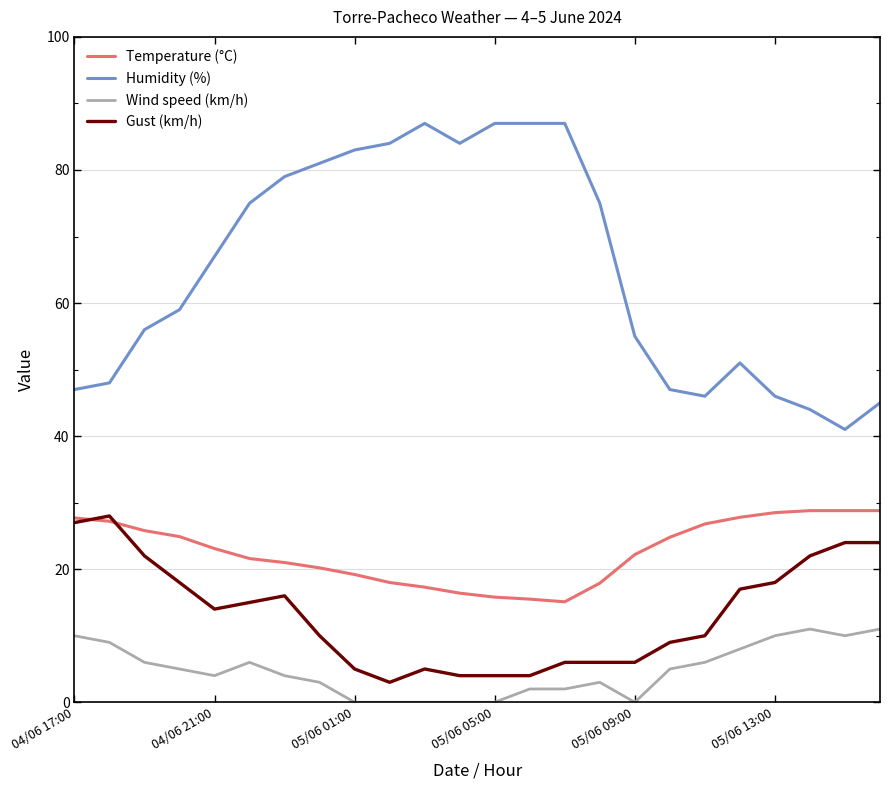

Which series has the largest range (max minus min)?

Humidity (%)